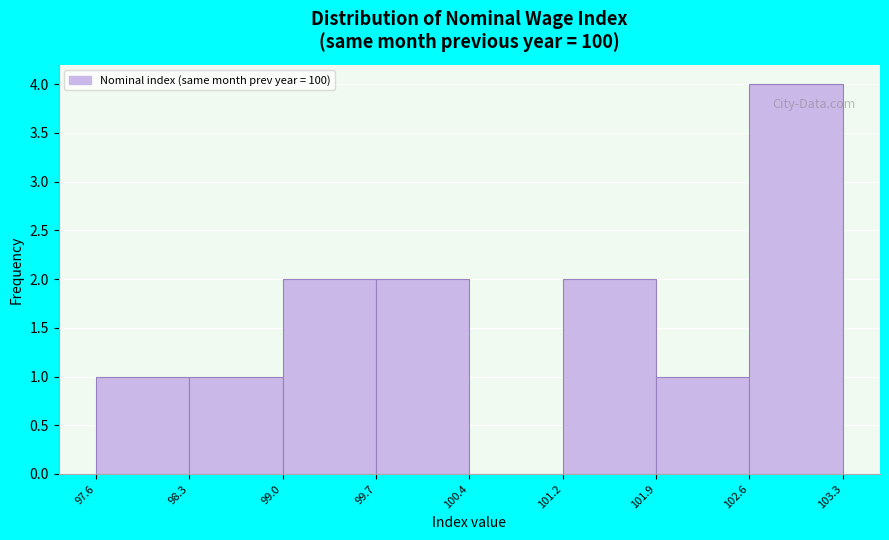

What is the height of the bar covering 99.7 to 100.4 on the x-axis? The values are not printed on the chart, so give them approximately, as read against the axis.

2